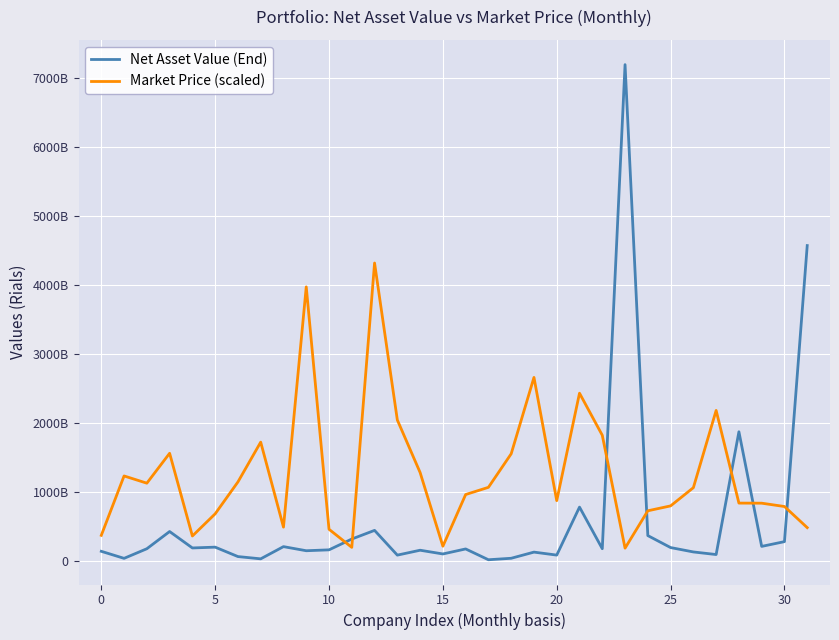

Reading left to right, extract all data points from this chart.

Net Asset Value (End): 134219367501.0	32200791988.0	171588392820.0	421134124036.0	182961709285.0	194628771913.0	58080626753.0	25122552183.0	202154353841.0	142704032390.0	155462868420.0	312236725527.0	437805228710.0	79007771568.0	149983100529.0	95945410331.0	168677425697.0	11996053318.0	33383826757.0	122626659098.0	79446317579.0	775126326942.0	172186606331.0	7189628797269.0	362227951419.0	188585576354.0	125087590338.0	87496673355.0	1867345884391.0	205568170567.0	274542639901.0	4566537626167.0
Market Price (scaled): 365962656598.9	1226909400624.1	1122004125091.6	1555492016516.1	356316194481.0	677663963784.5	1140091241562.7	1717070256991.4	484734721425.9	3967710449880.7	453986623425.0	191361692264.4	4313777278361.4	2038418026294.9	1276950422860.9	208062129806.1	957411365204.5	1061713736854.6	1548257169927.6	2655188697960.0	868784494496.0	2426688126541.5	1816549397582.5	179906518499.4	721675947197.6	792818605317.3	1056890505795.6	2176483015357.7	833213165436.1	832007357671.4	783775047081.7	477499874837.5